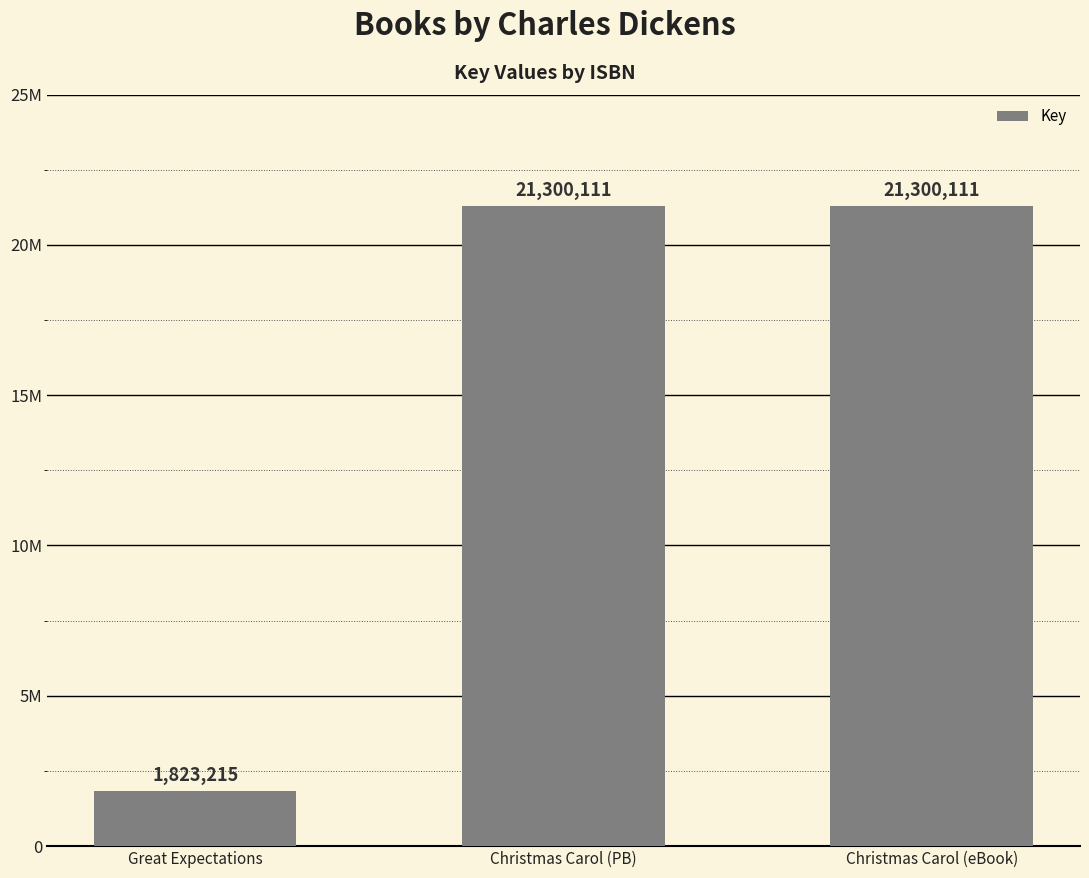

How many values are between 1823215 and 21300111?

3